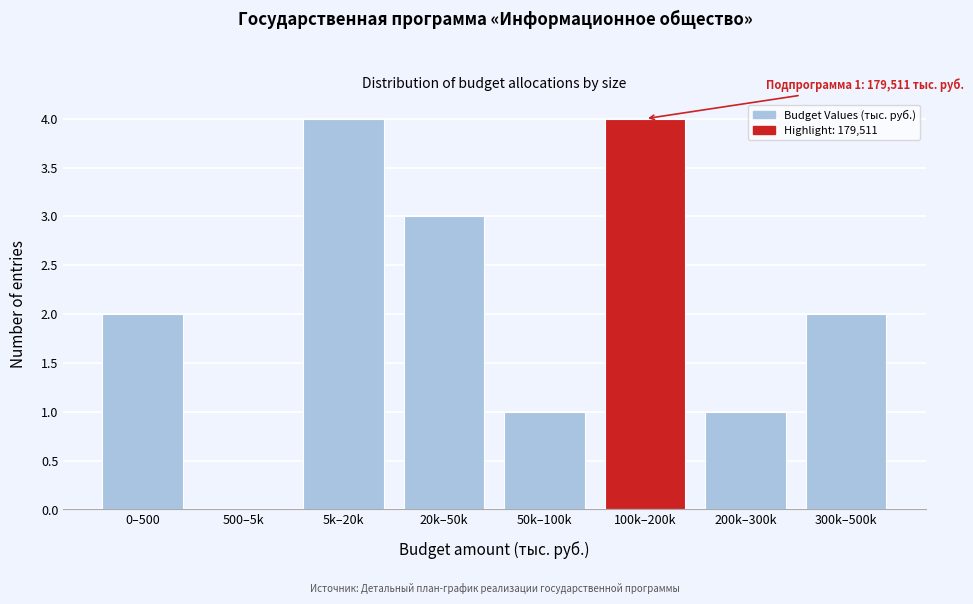

Reading left to right, what are all the values shown in this chart?

0–500=2	500–5k=0	5k–20k=4	20k–50k=3	50k–100k=1	100k–200k=4	200k–300k=1	300k–500k=2